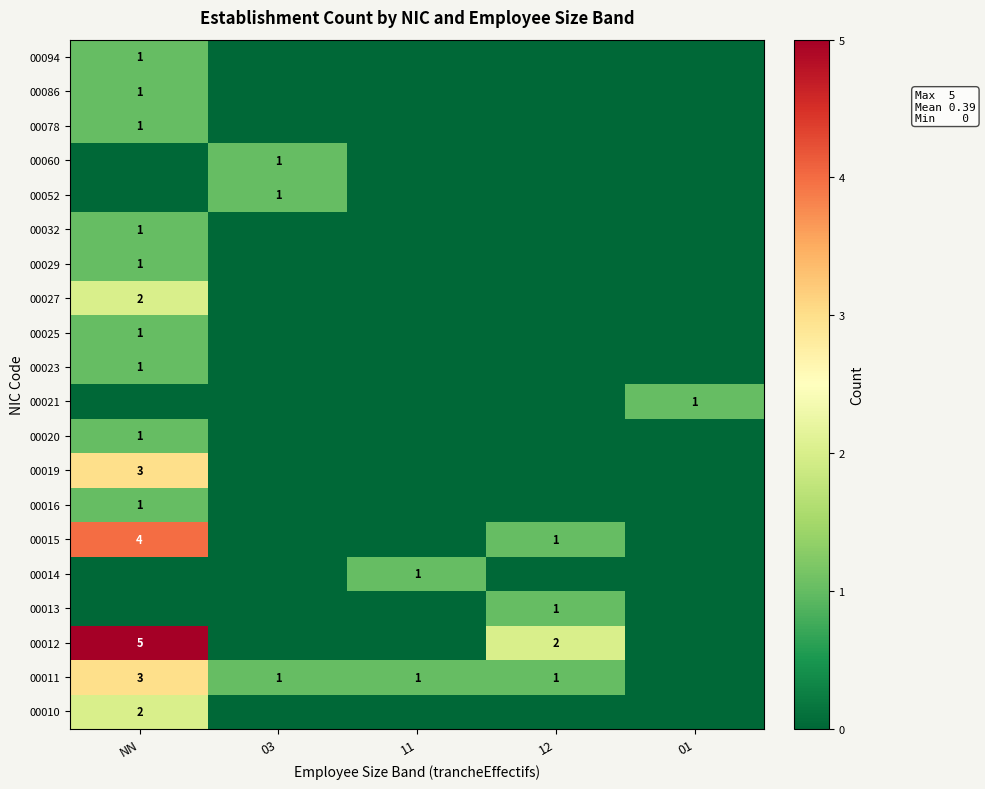

The 00086 series shows 1 at NN. True or false?

True